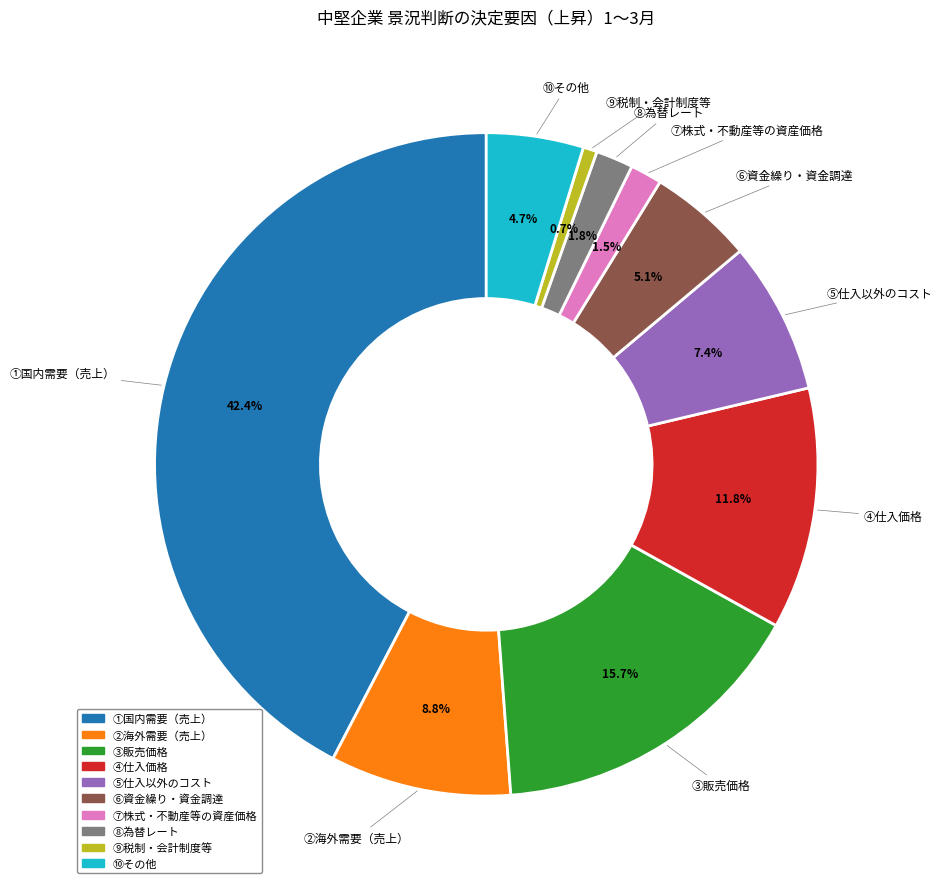

To the nearest percent, what percentage of the pie is ③販売価格?

16%